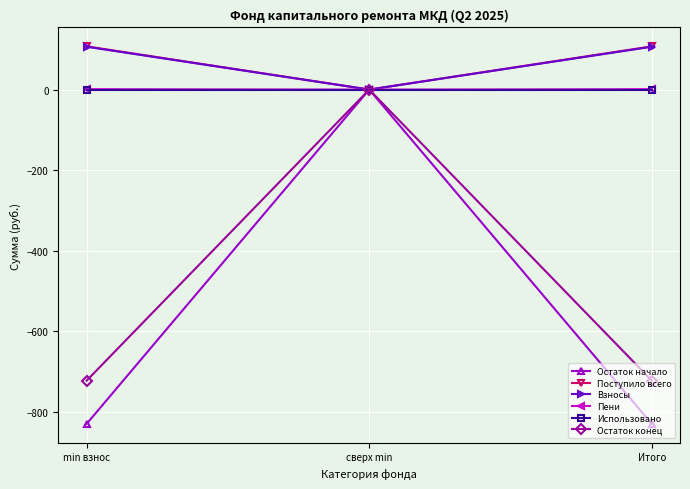

What is the maximum value shown in the chart?

107.3